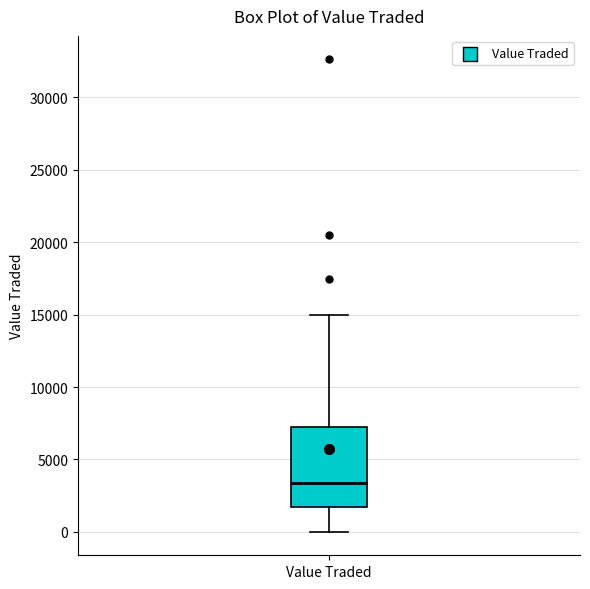

Read this box plot against the y-axis: the position of the median line, the range covered by the box, and the ends of both whiskers. The values are not printed on the chart, so give them approximately, as read against the axis.

median 3500, box 1500 to 7500, whiskers 0 to 15000